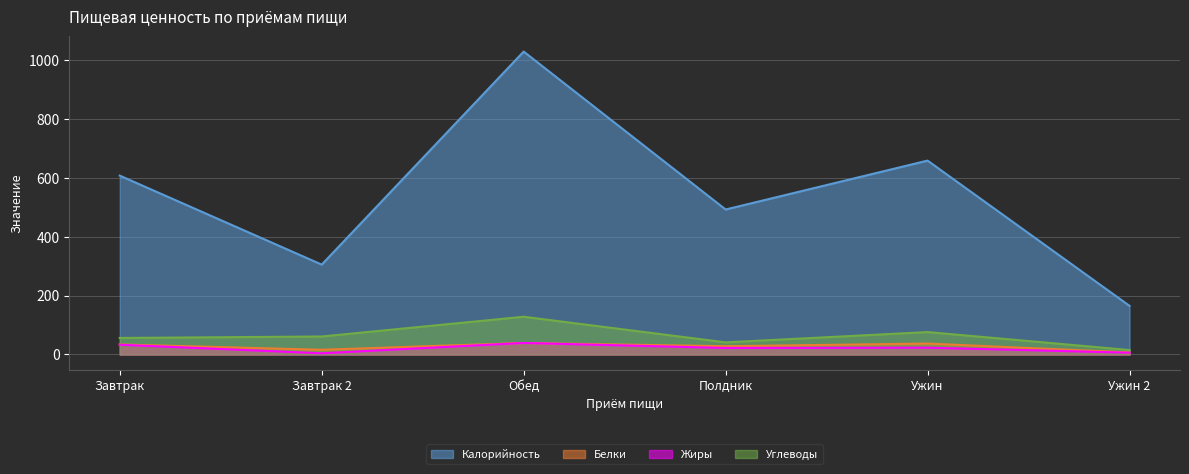

What is the spread (max minus min) of values at Завтрак?

574